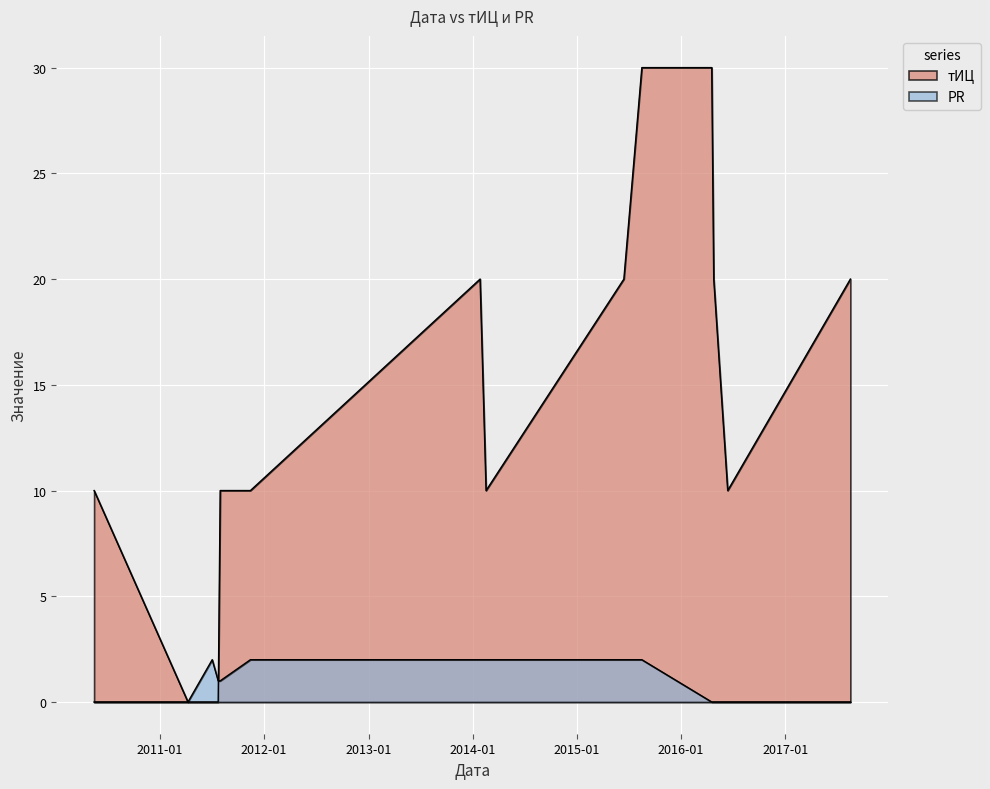

Reading left to right, what are all the values shown in this chart?

тИЦ: 10	0	0	0	10	10	20	10	20	30	30	20	10	20
PR: 0	0	2	1	1	2	2	2	2	2	0	0	0	0